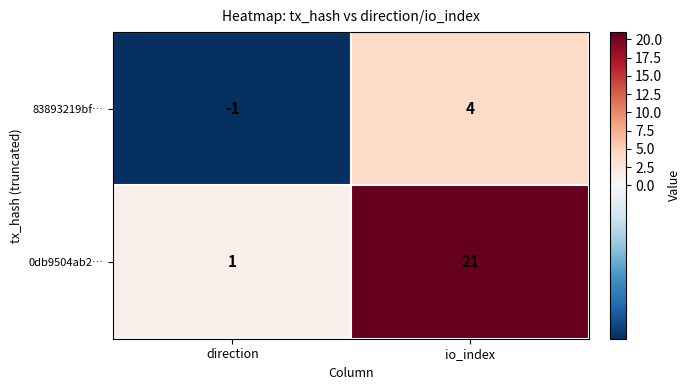

What is the difference between the 83893219bf… values at direction and io_index?

5